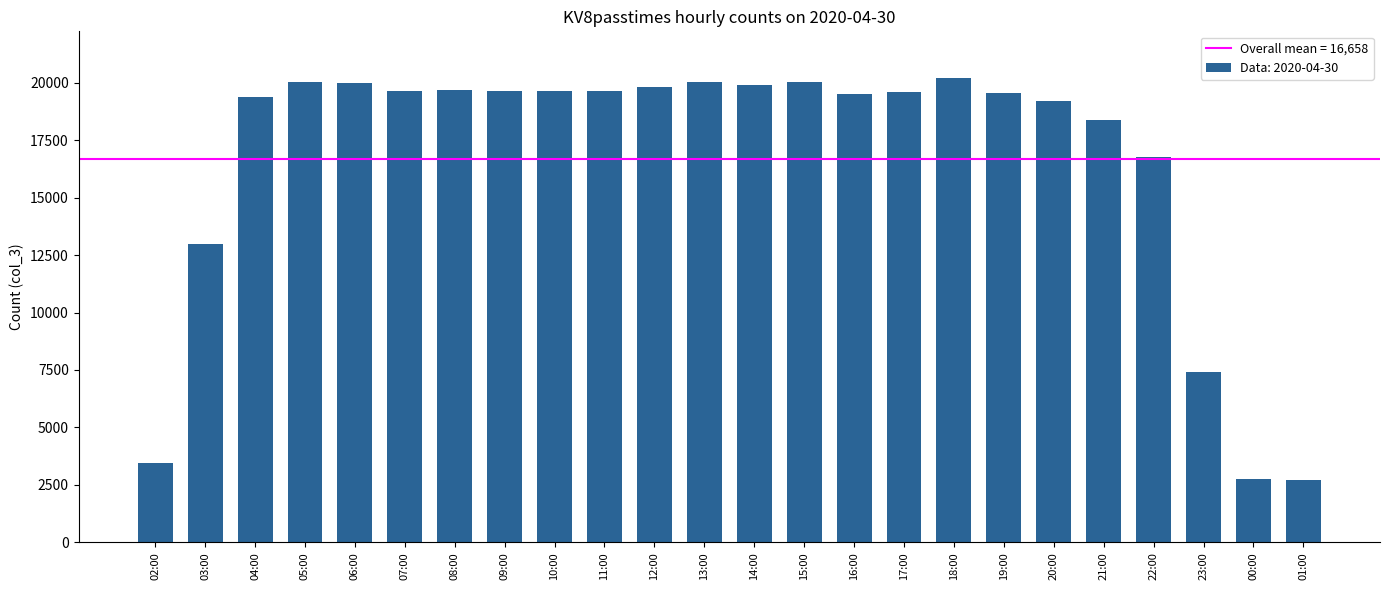

What is the ratio of the value at 10:00 to the value at 12:00?

1.0